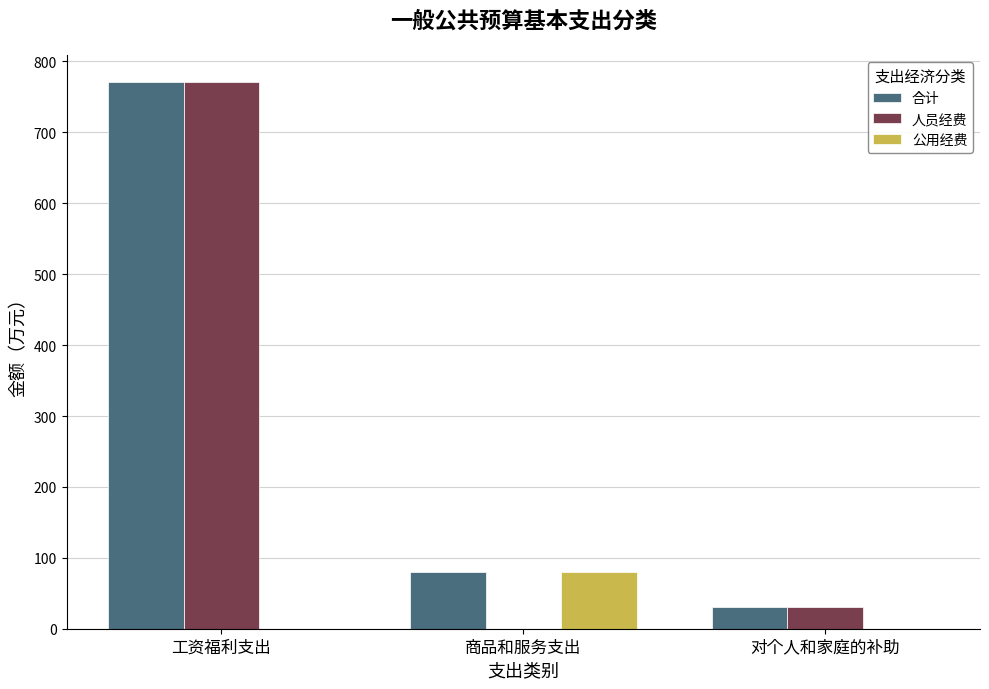

Where is 人员经费 nearest to the value 385?

对个人和家庭的补助